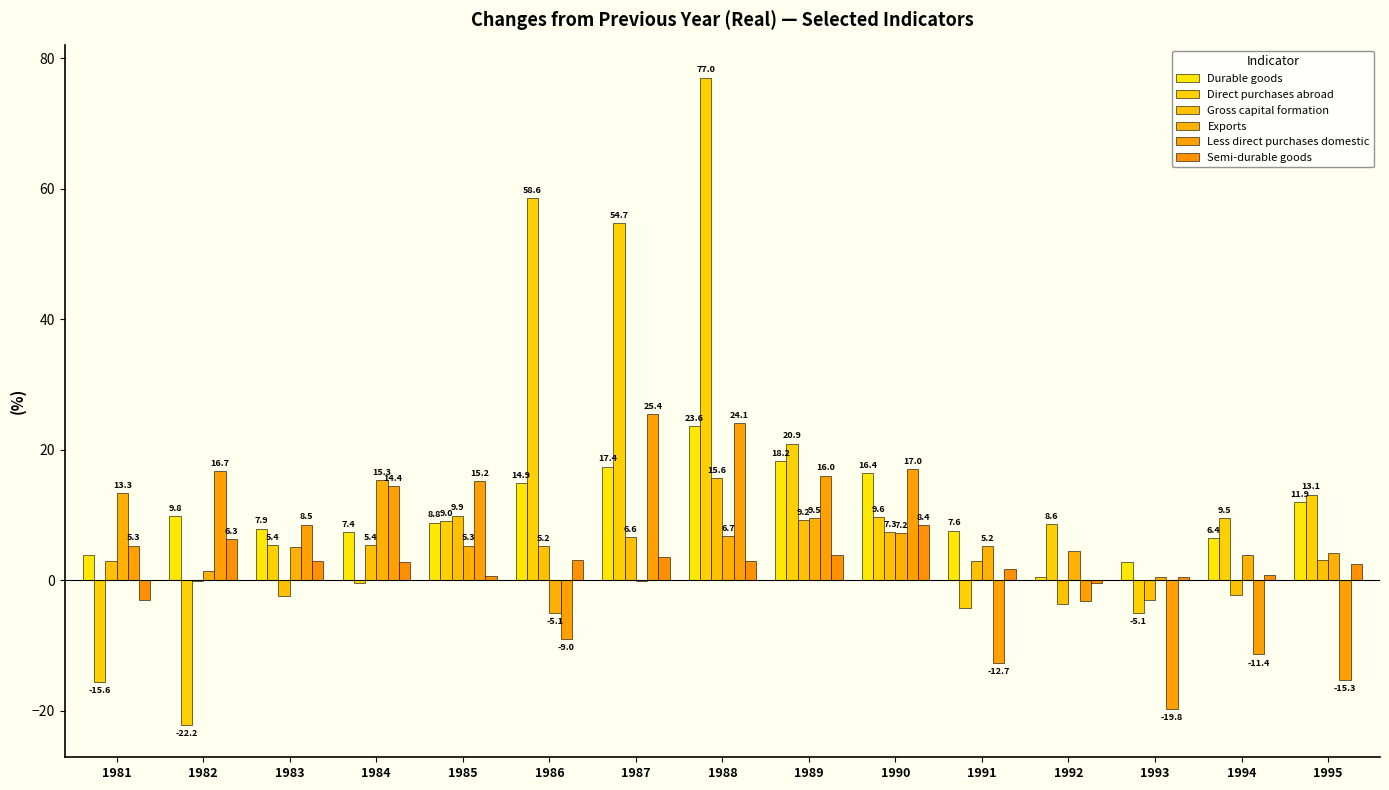

What is the total value across all series at 1983?

27.3